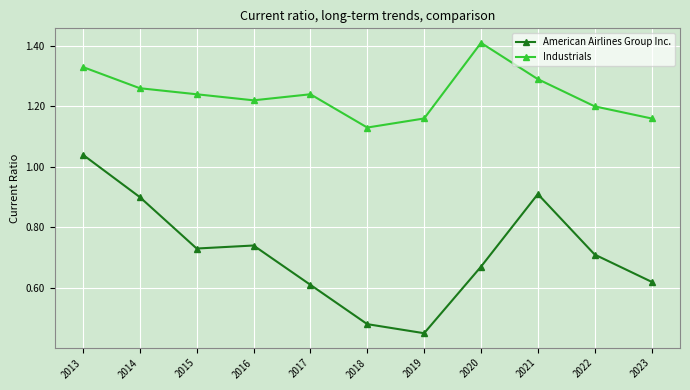

Does the chart have visible grid lines?

Yes